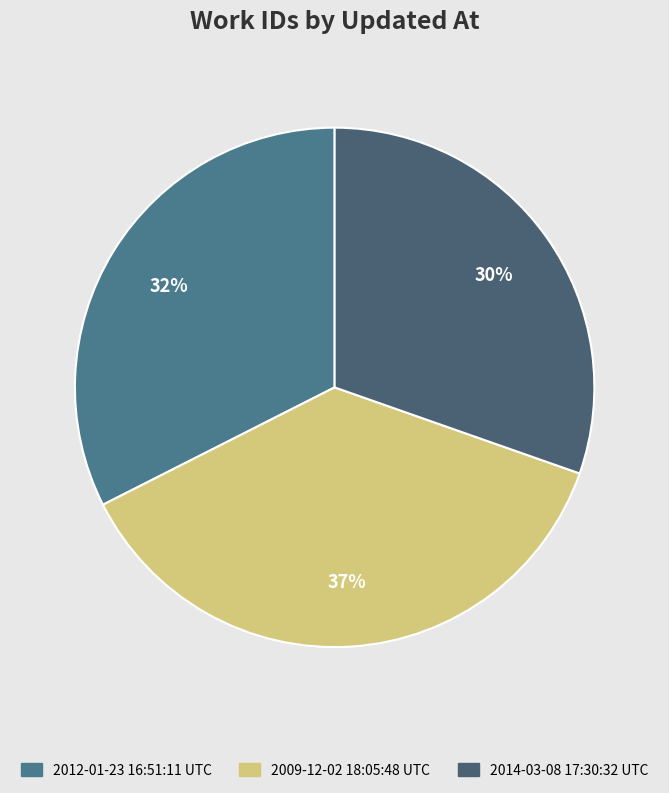

To the nearest percent, what is the difference between the 2012-01-23 16:51:11 UTC and 2014-03-08 17:30:32 UTC slice percentages?

2%